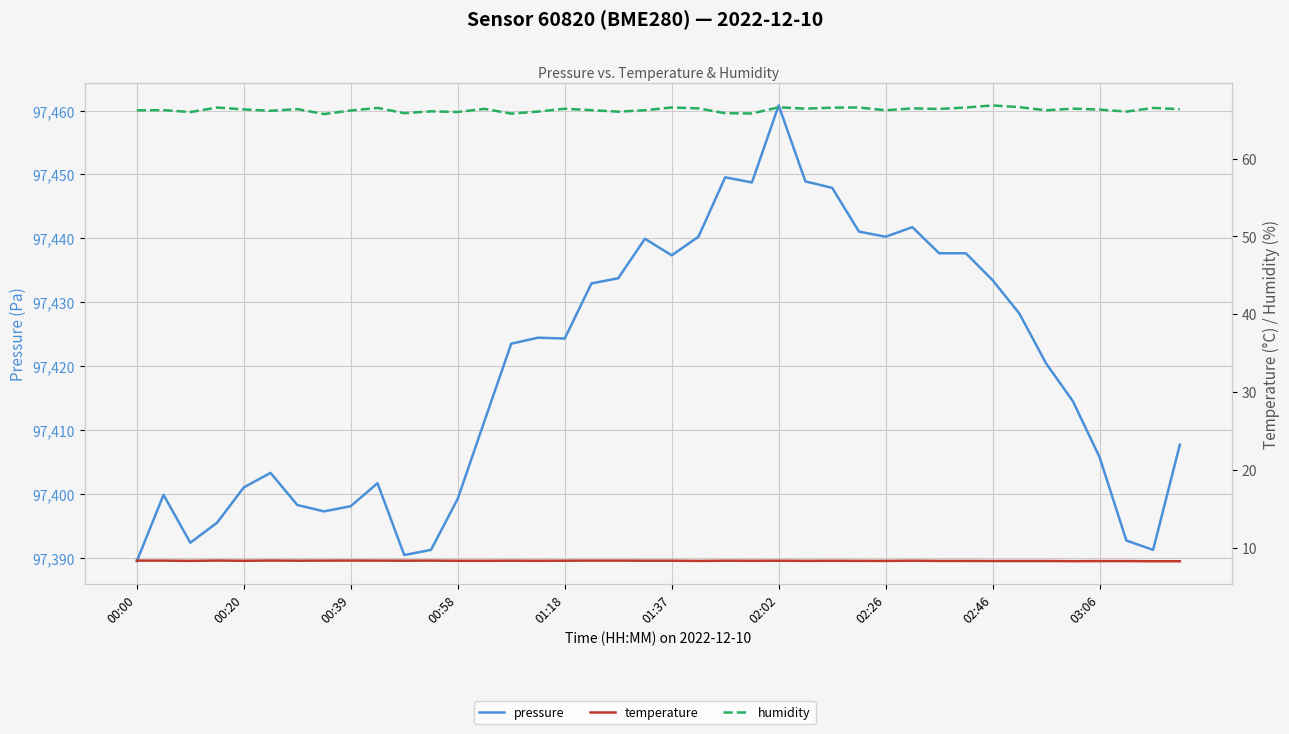

Which series has the widest spread of values?

pressure